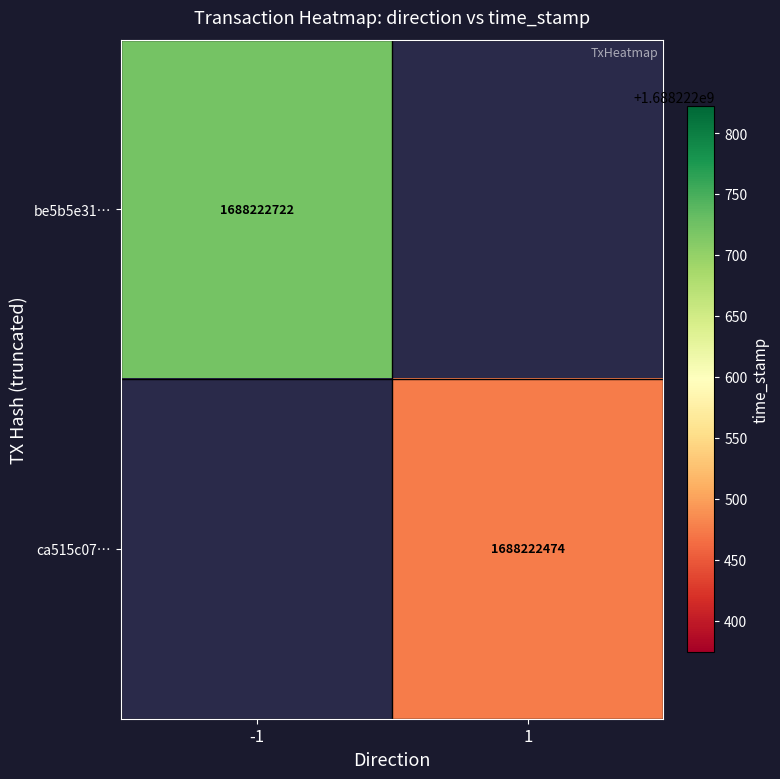

How many series are shown in this chart?

2